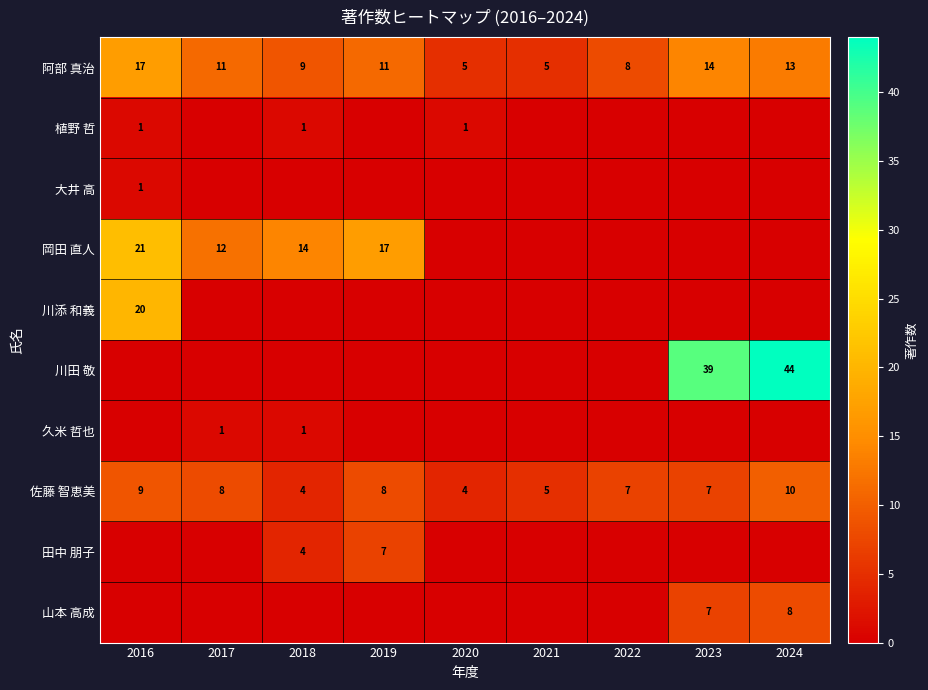

Where does the 佐藤 智恵美 series first go above 7?

2016